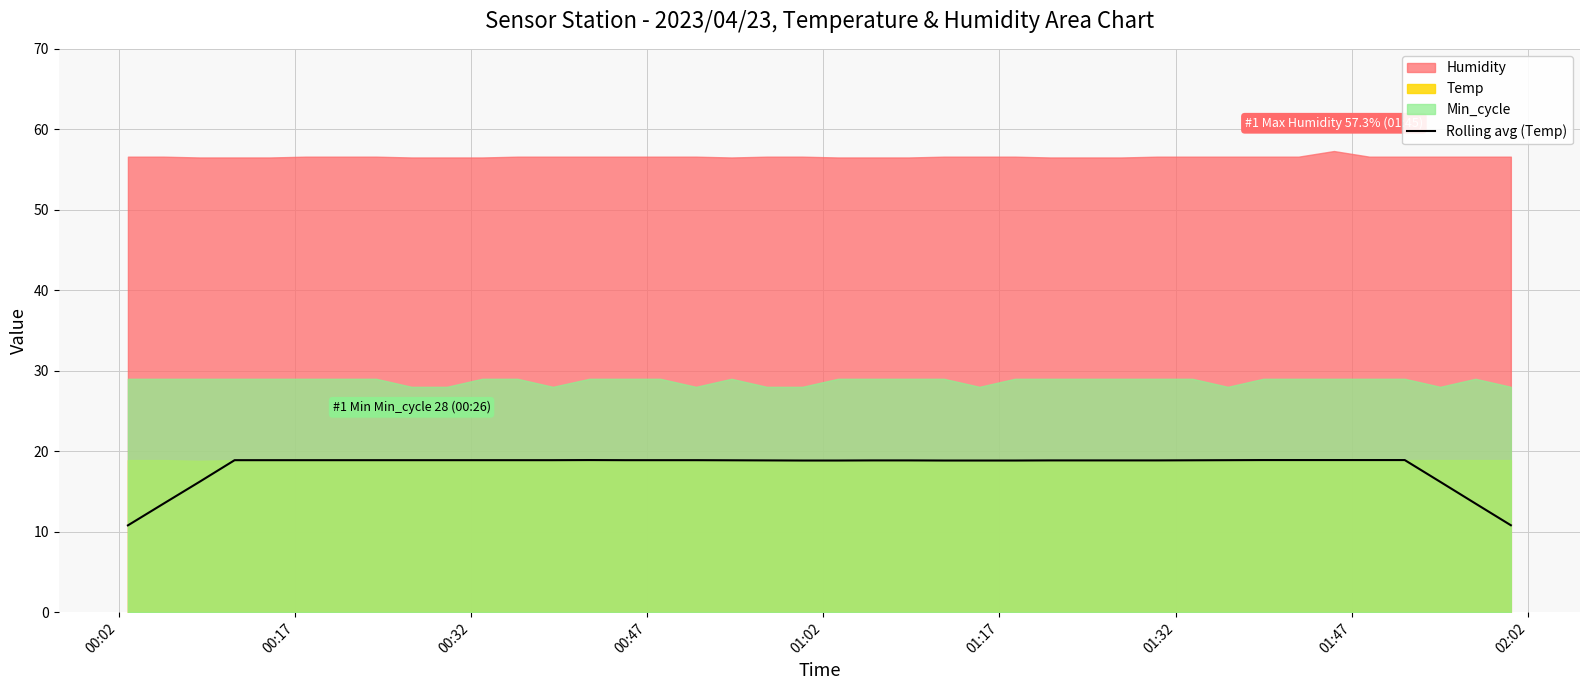

True or false: there are more than 1 points higher than both neighbors.

True